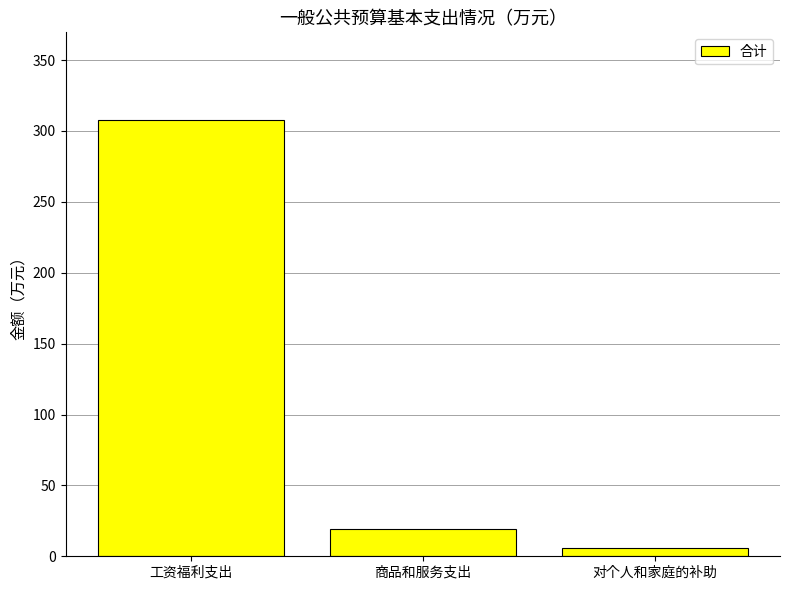

What is the sum of the values at 商品和服务支出 and 工资福利支出?

327.2